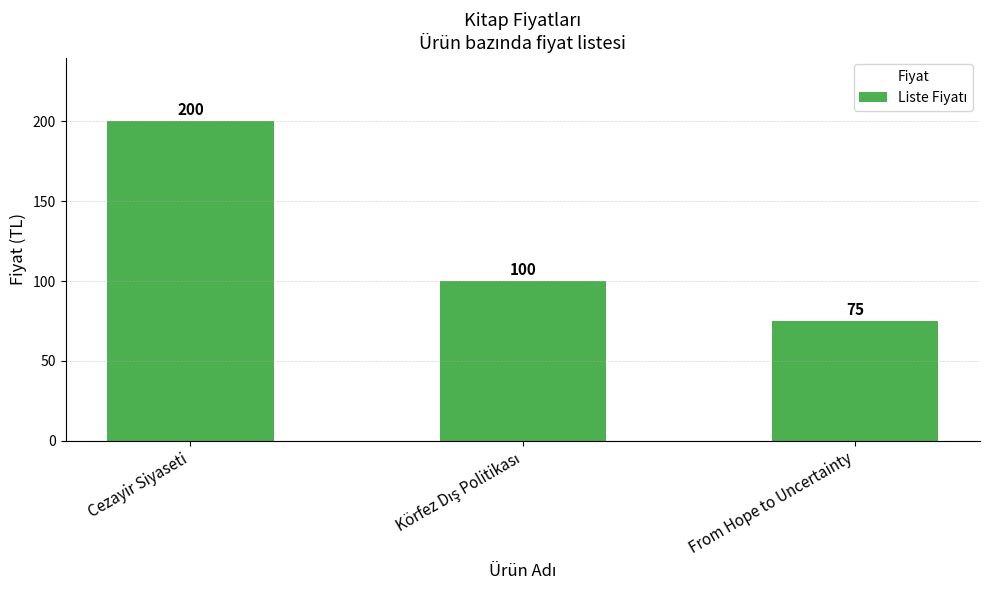

What value does the data have at From Hope to Uncertainty, to the nearest 10?

80